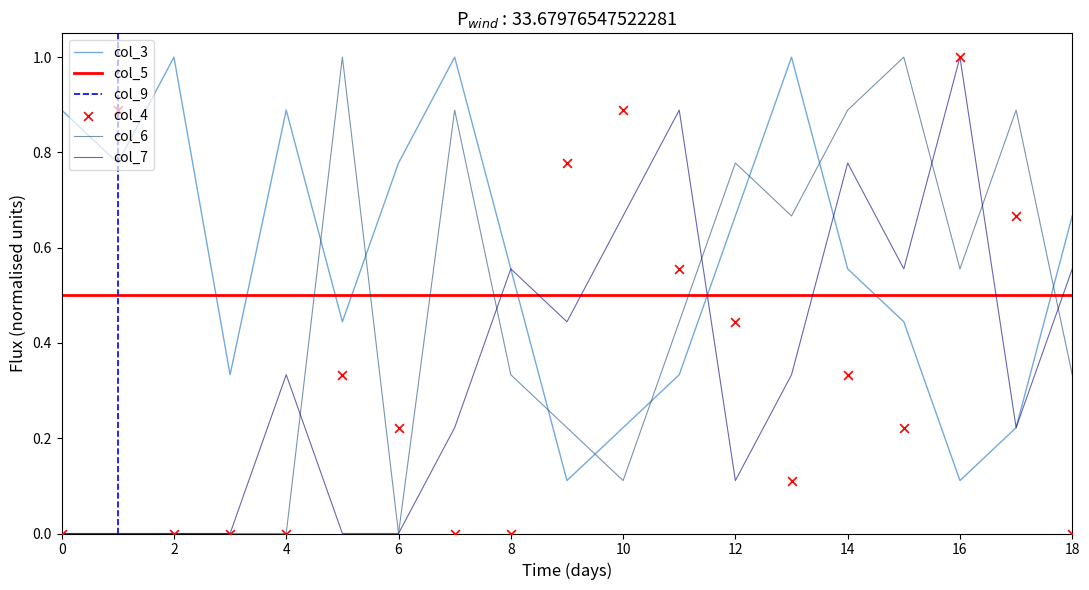

Which series has the widest spread of Y values?

col_4